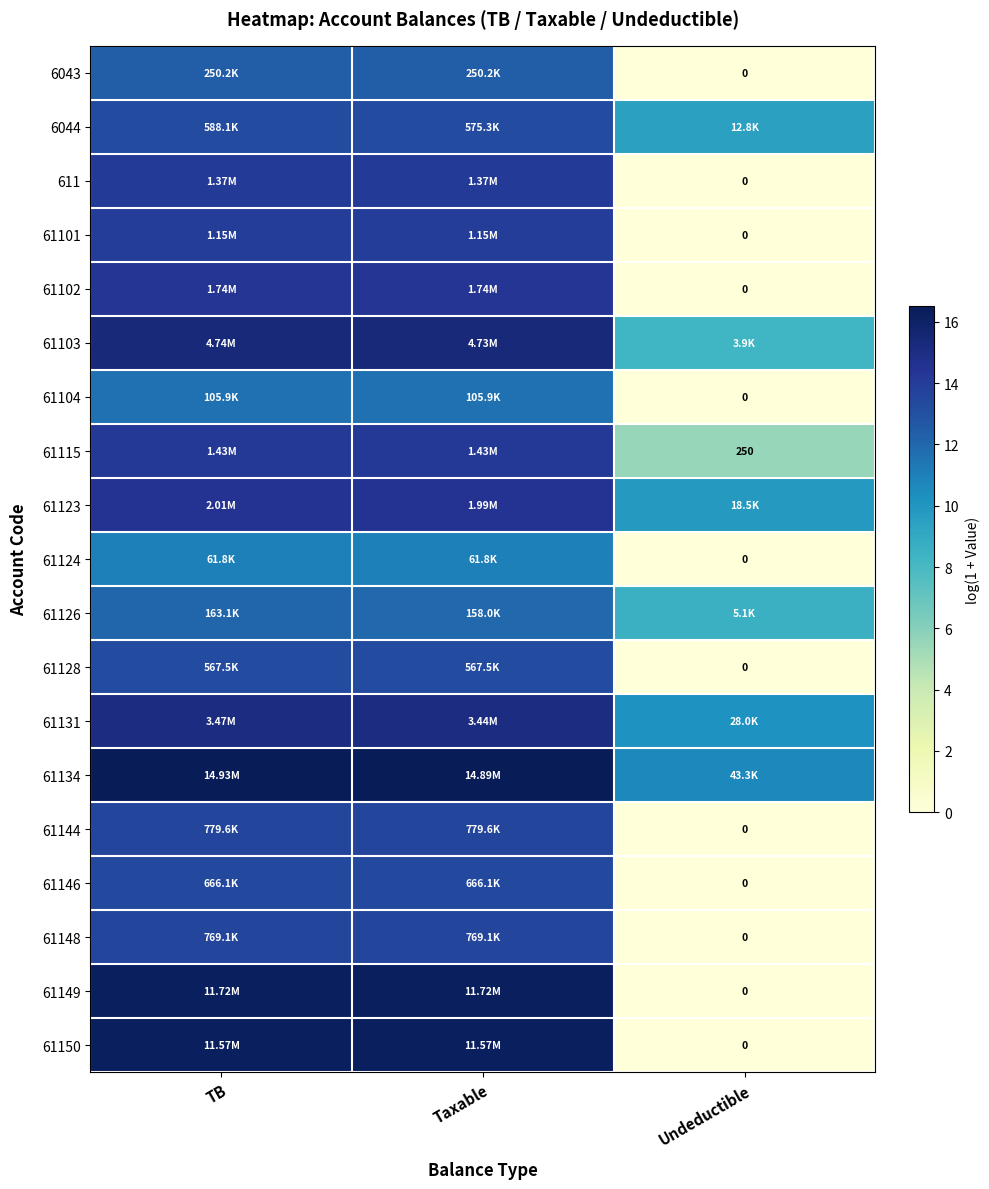

What is the sum of the 61128 values at Taxable and Undeductible?

13.2